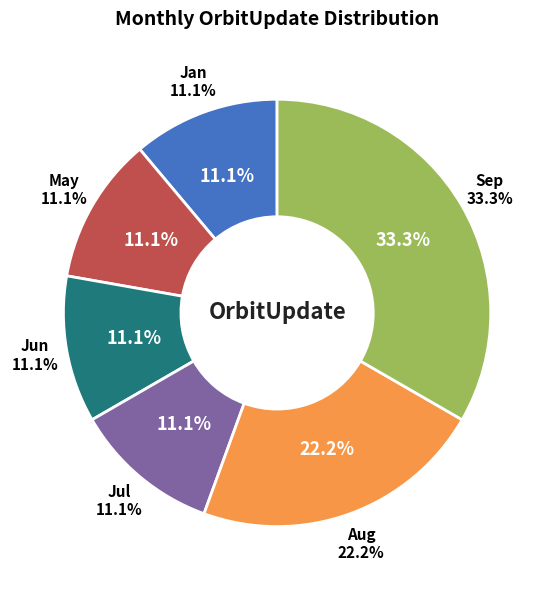

The Jul slice represents 2% of the pie. True or false?

False